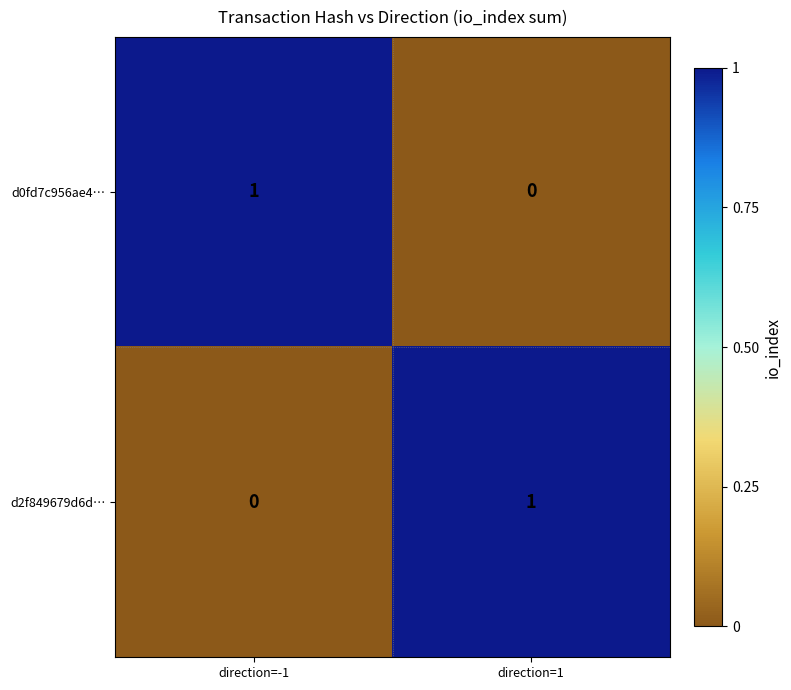

How many values in the d0fd7c956ae4… series are below 1?

1